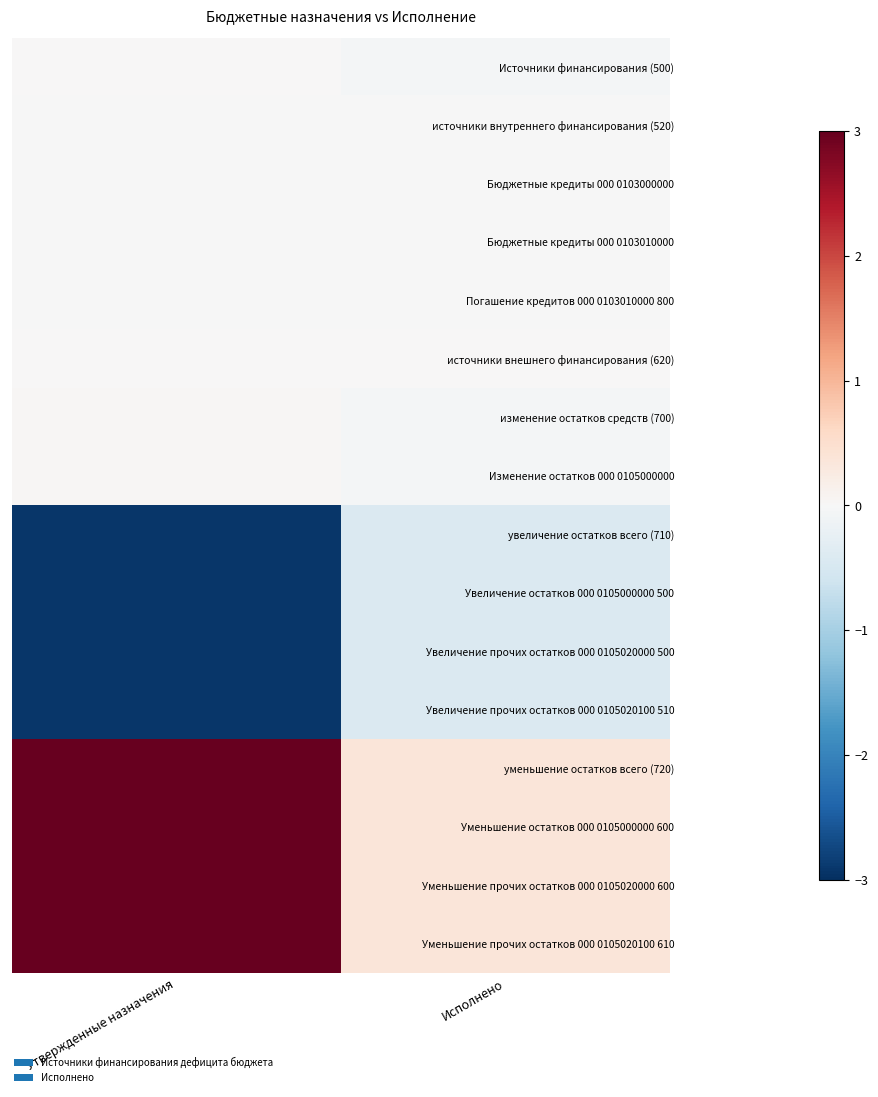

How many distinct data groups are displayed?

16